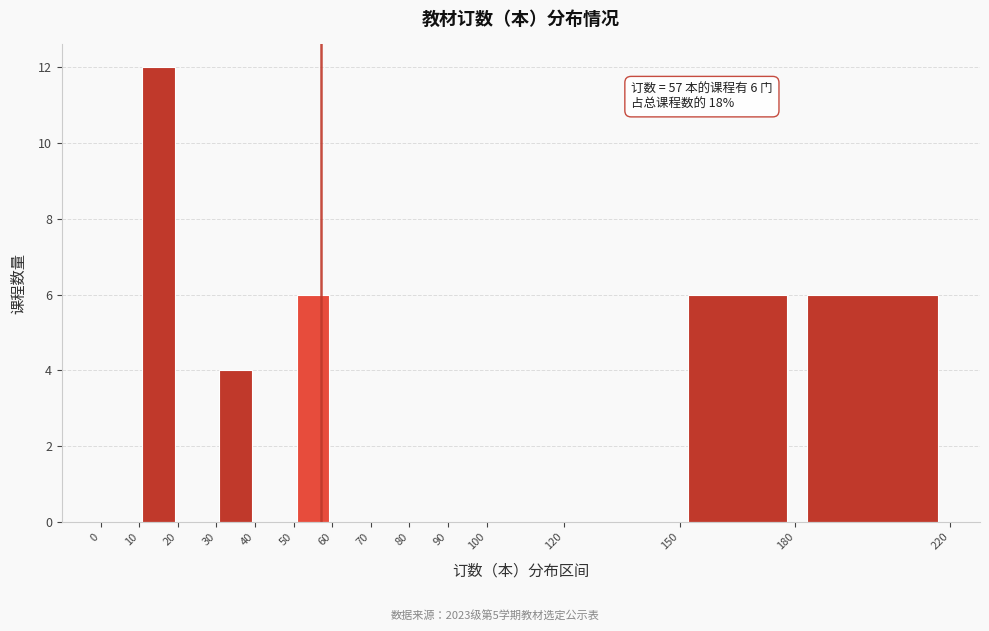

Over which range of the x-axis is the bar tallest?

10 to 20